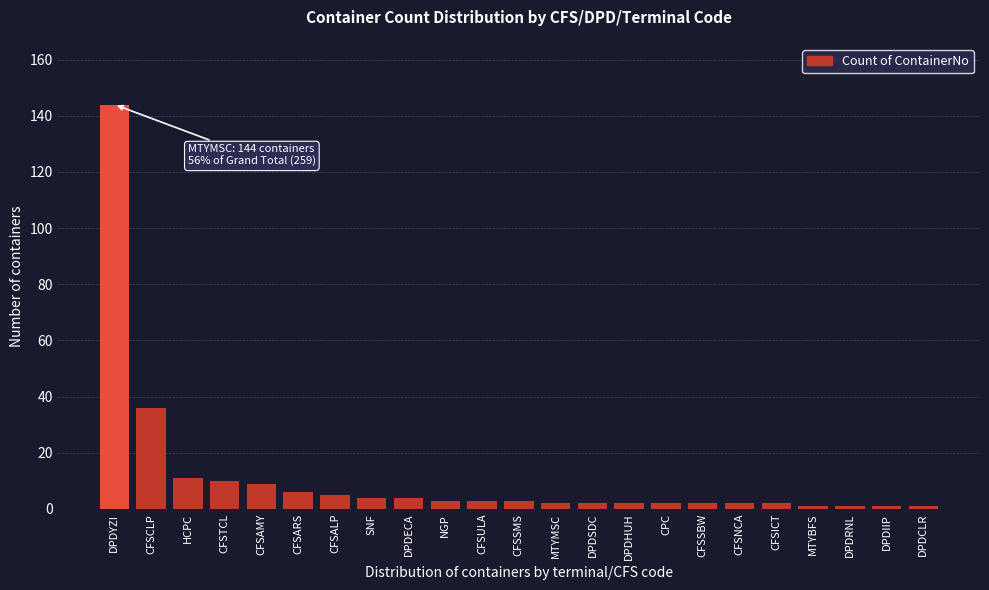

Reading left to right, extract all data points from this chart.

144	36	11	10	9	6	5	4	4	3	3	3	2	2	2	2	2	2	2	1	1	1	1